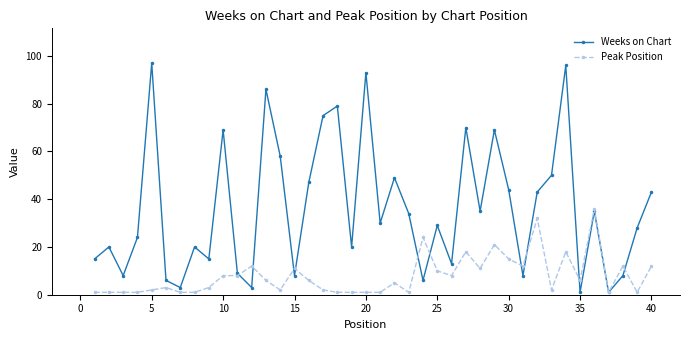

List the series in order of their peak value, lowest first.

Peak Position, Weeks on Chart